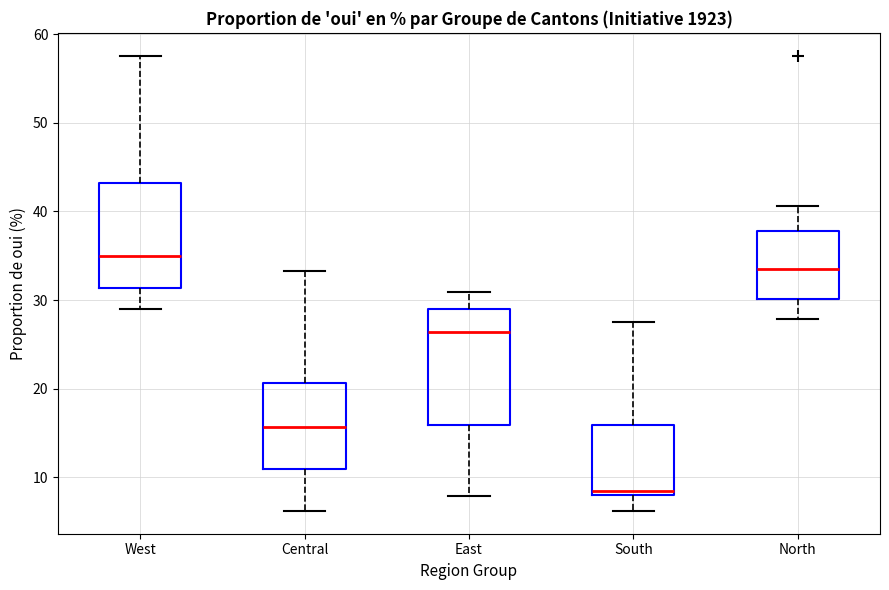

Where is the lower edge of the box for Central on the y-axis? The values are not printed on the chart, so give them approximately, as read against the axis.

11